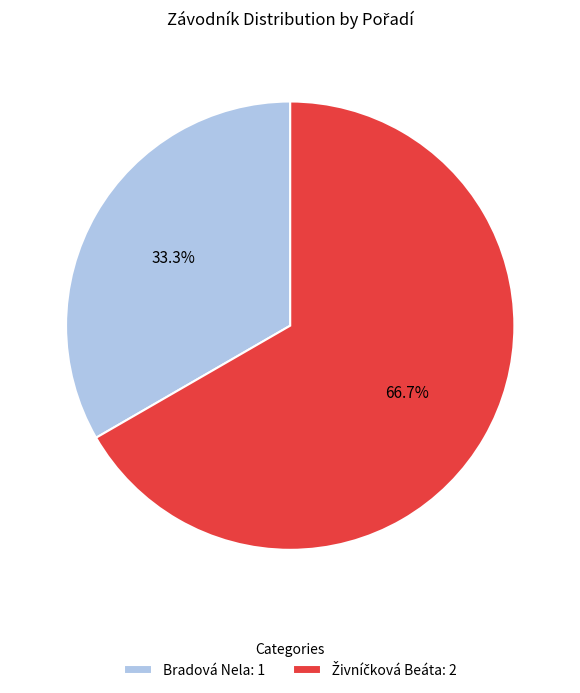

Which slice is the smallest?

Bradová Nela